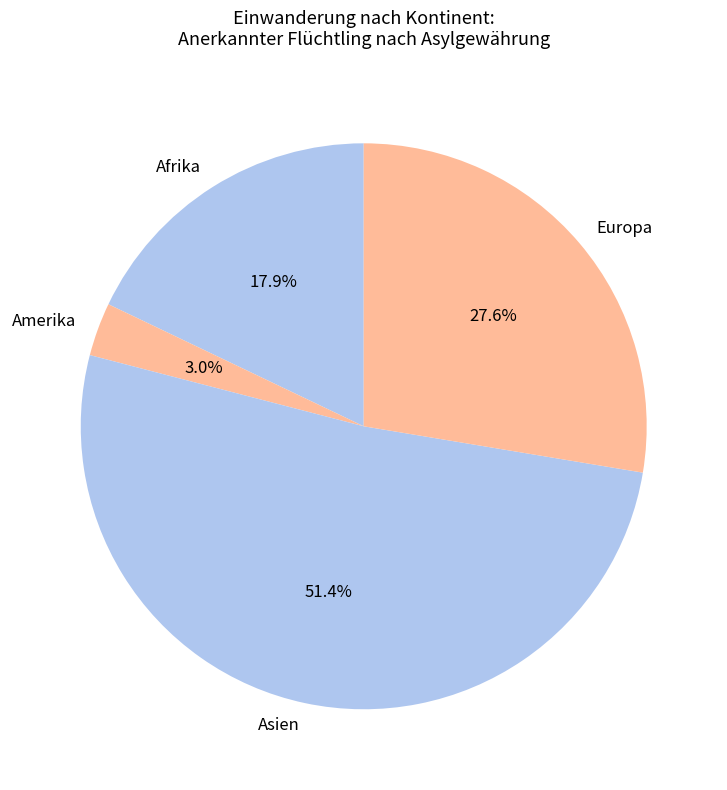

Rank the categories by value from lowest to highest.

Amerika, Afrika, Europa, Asien